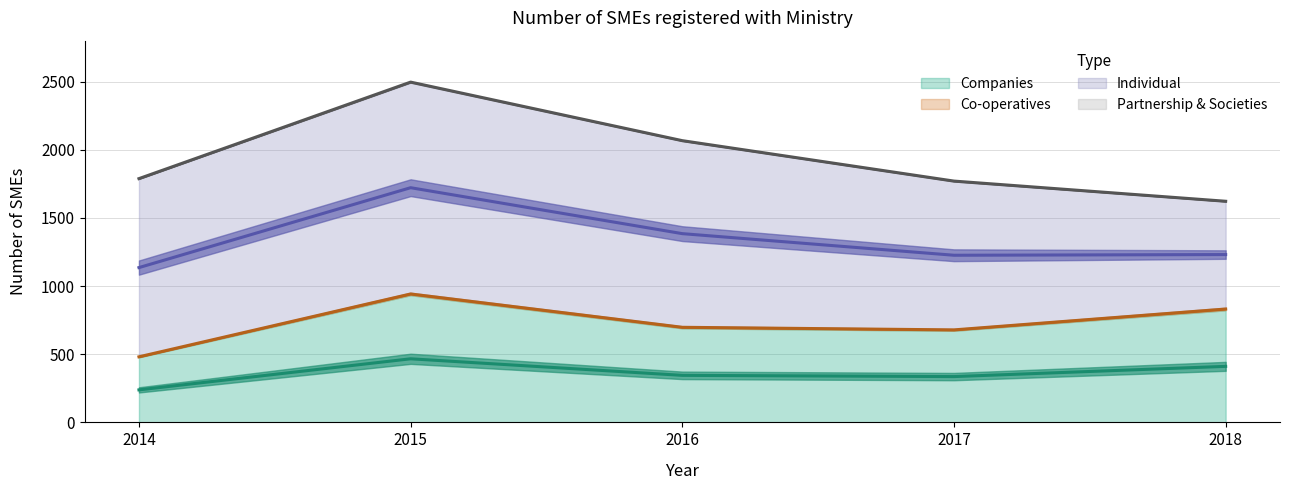

What are all the series names shown in the legend?

Companies, Co-operatives, Individual, Partnership & Societies